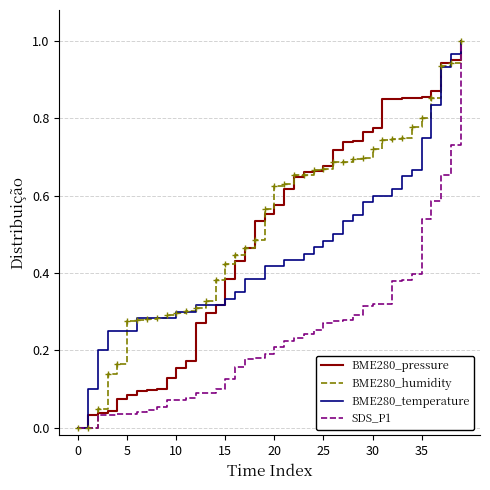

How many series are shown in this chart?

4